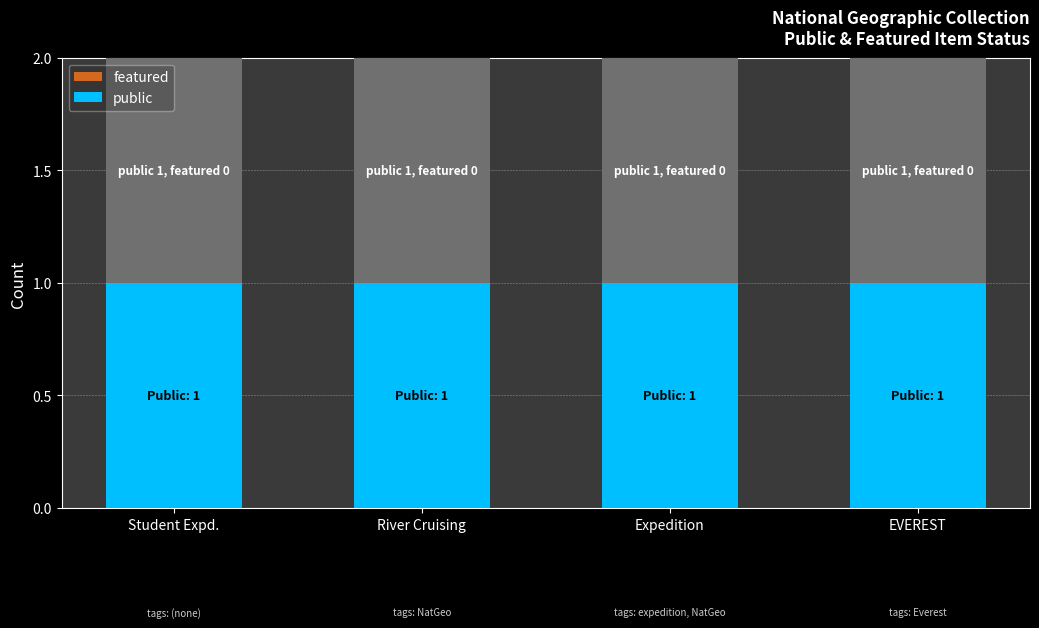

What are all the series names shown in the legend?

featured, public